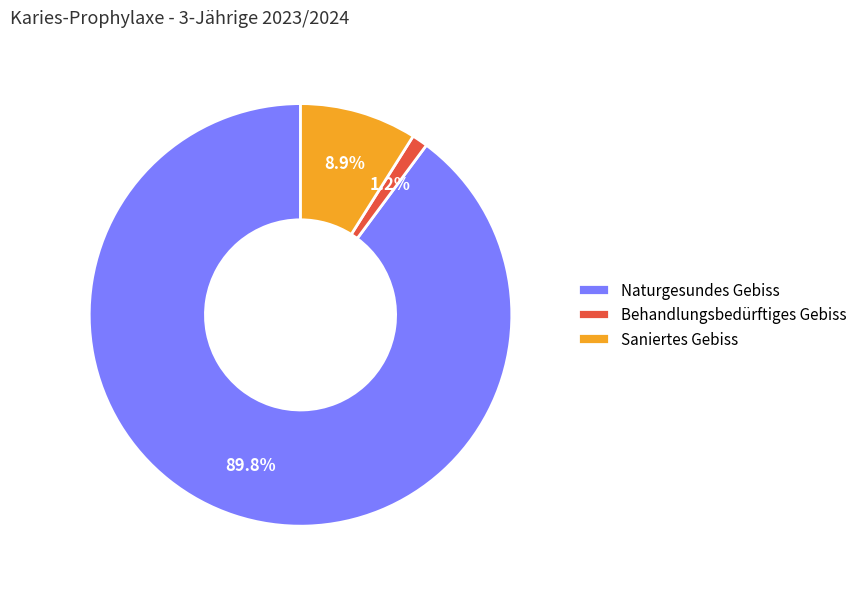

Which has a higher value, Saniertes Gebiss or Naturgesundes Gebiss?

Naturgesundes Gebiss